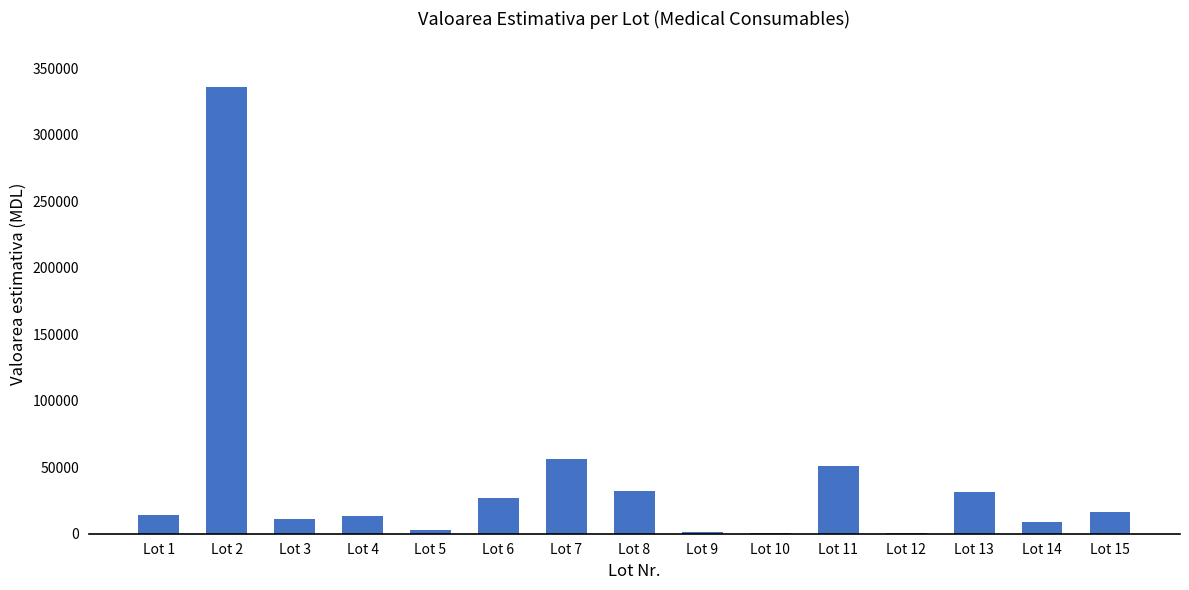

What is the maximum value shown in the chart?

336000